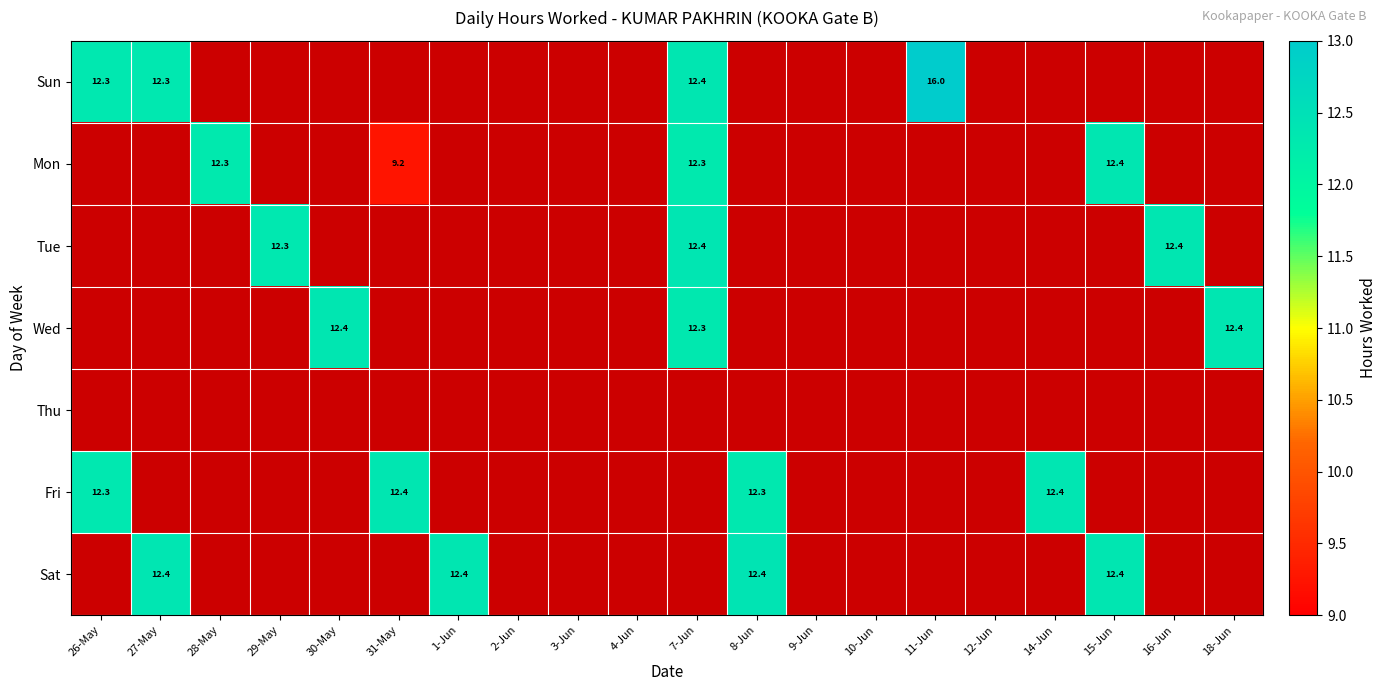

At which category does the chart reach its minimum across all series?

31-May